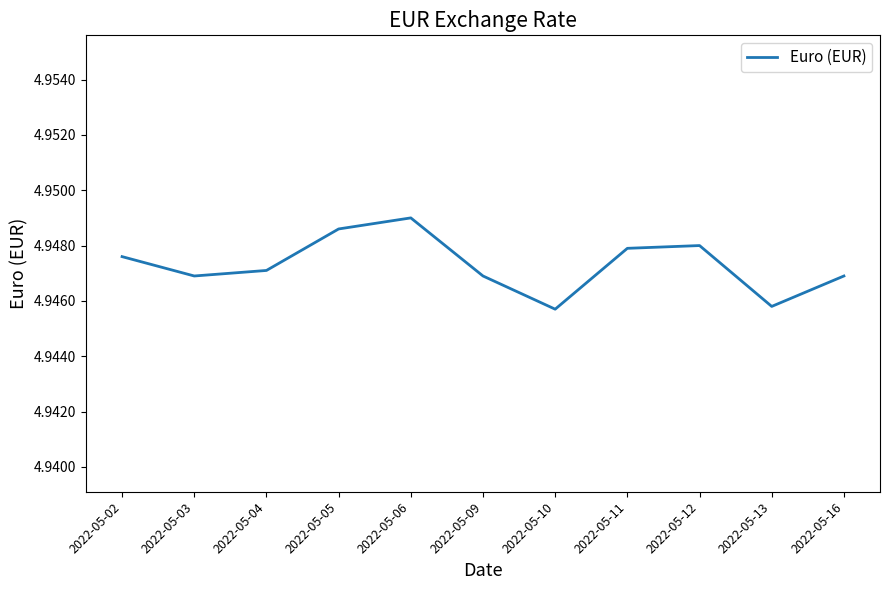

True or false: the data shows 8.0 at 2022-05-13.

False